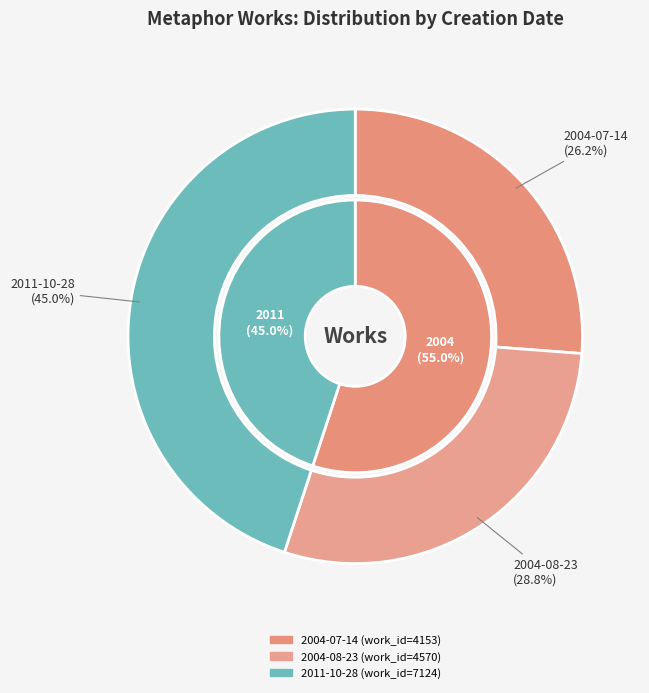

What is the largest slice in the pie chart?

2011-10-28